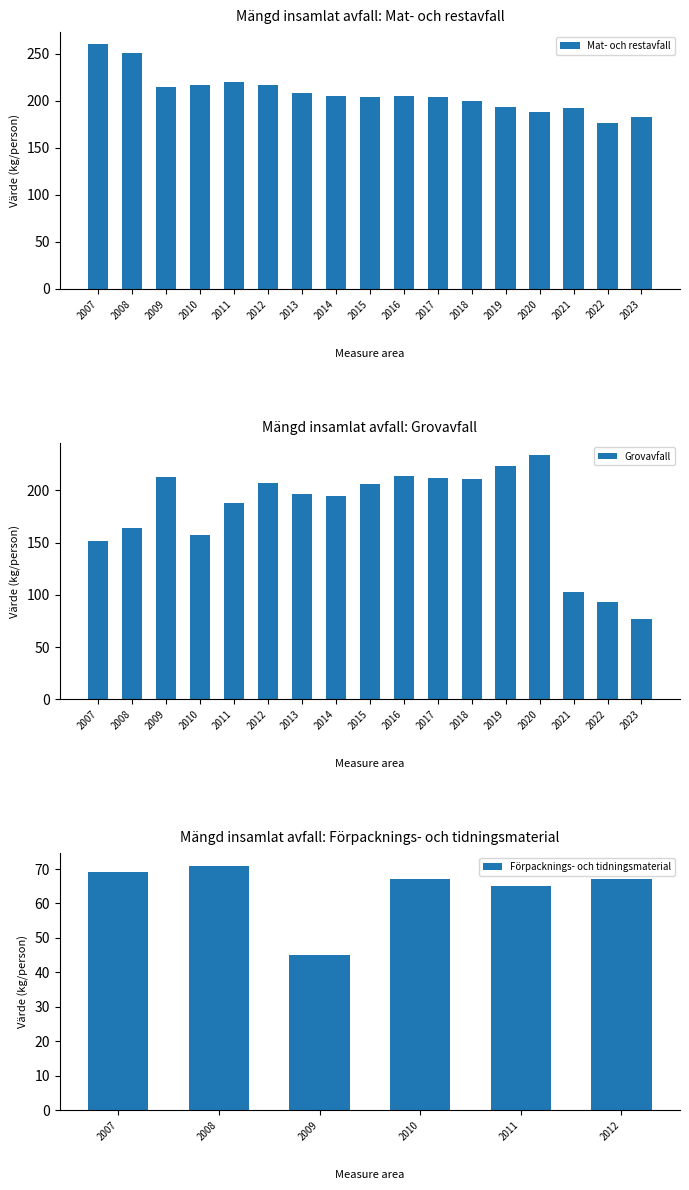

Where does the Mat- och restavfall series first go above 205?

2007